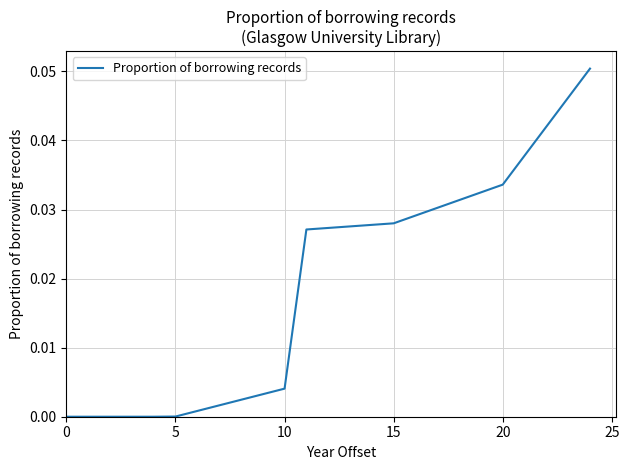

True or false: there are more than 1 points higher than both neighbors.

False